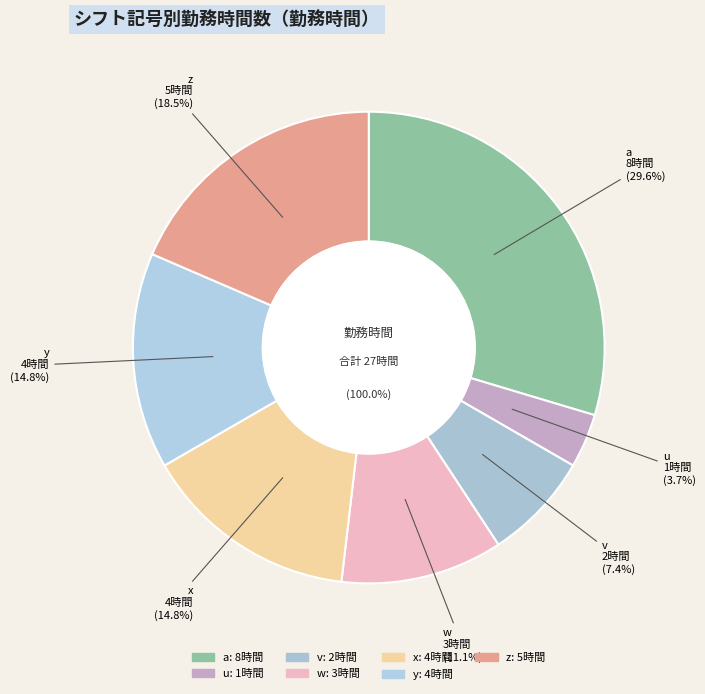

What portion of the pie excludes w?

88.9%